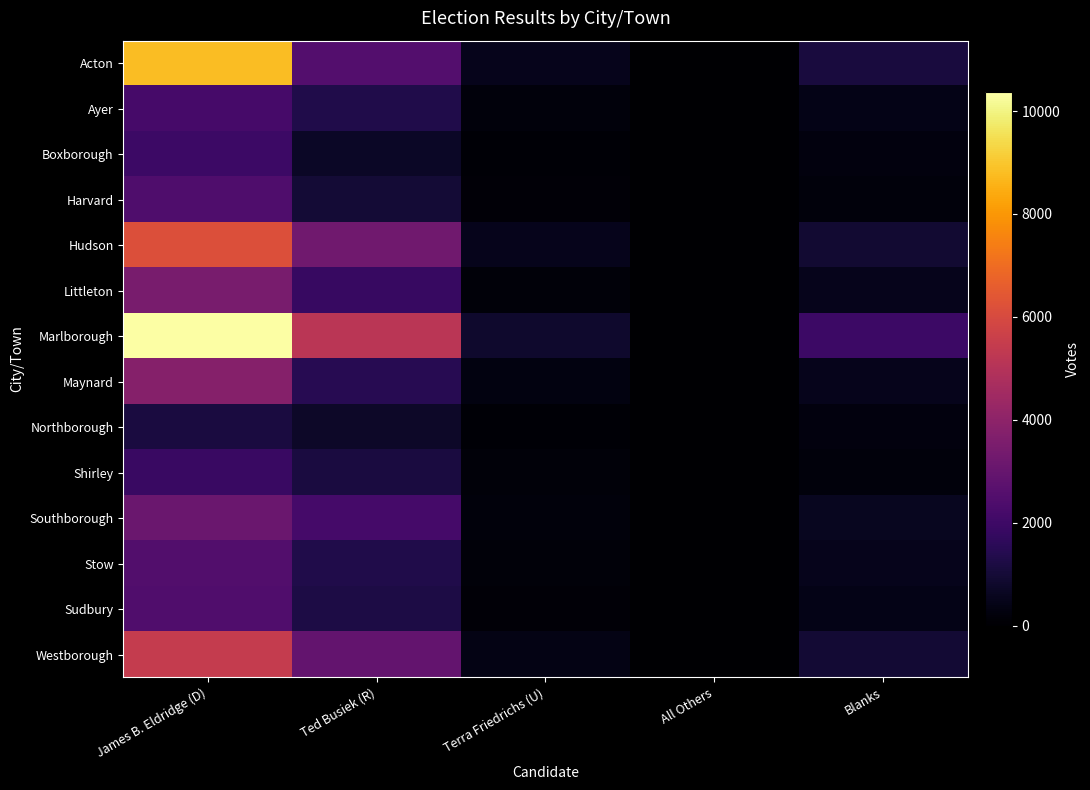

Rank the series by their maximum value, from lowest to highest.

Northborough, Shirley, Boxborough, Ayer, Harvard, Sudbury, Stow, Southborough, Littleton, Maynard, Westborough, Hudson, Acton, Marlborough